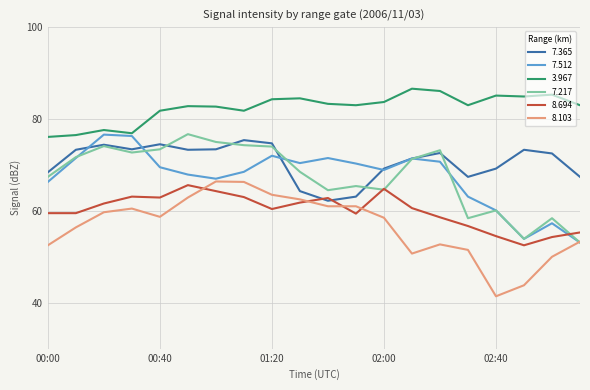

Which series has the largest total across all categories?

3.967